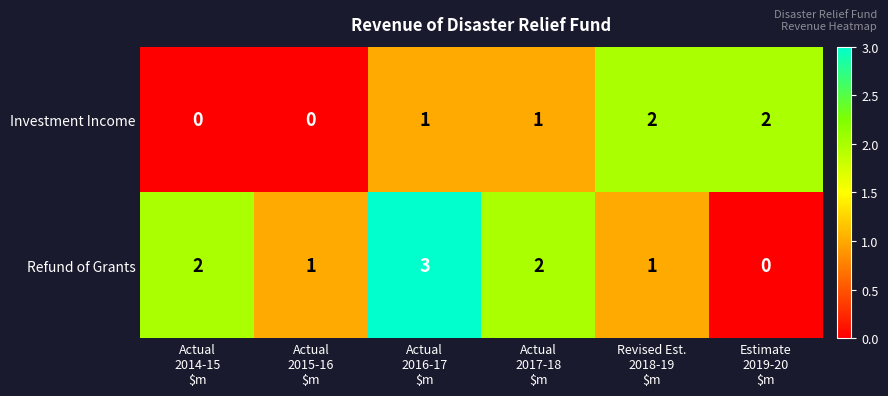

At which category is the sum across all series the highest?

Actual
2016-17
$m